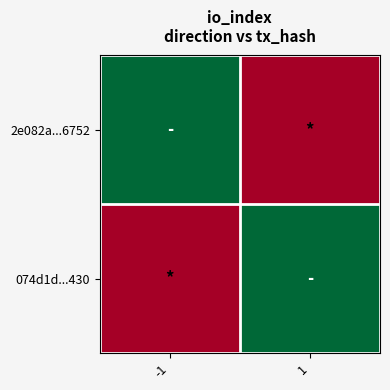

Reading right to left, list all the values displayed in this chart.

2e082a...6752: 1=2	-1=4
074d1d...430: 1=4	-1=2